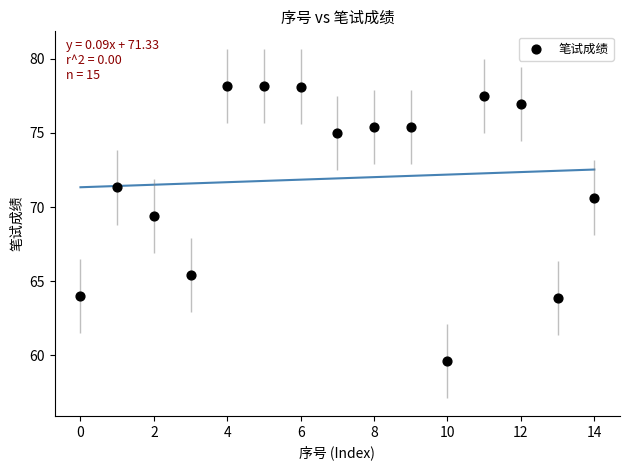

What Y value in the scatter plot is closest to 68?

69.4